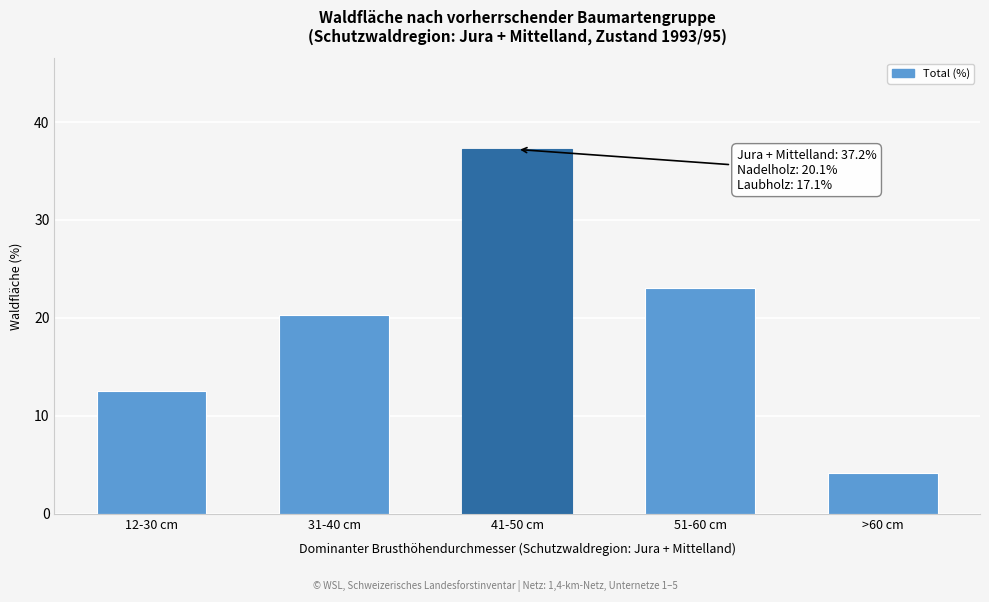

Reading right to left, extract all data points from this chart.

4.2	23.1	37.2	20.3	12.5